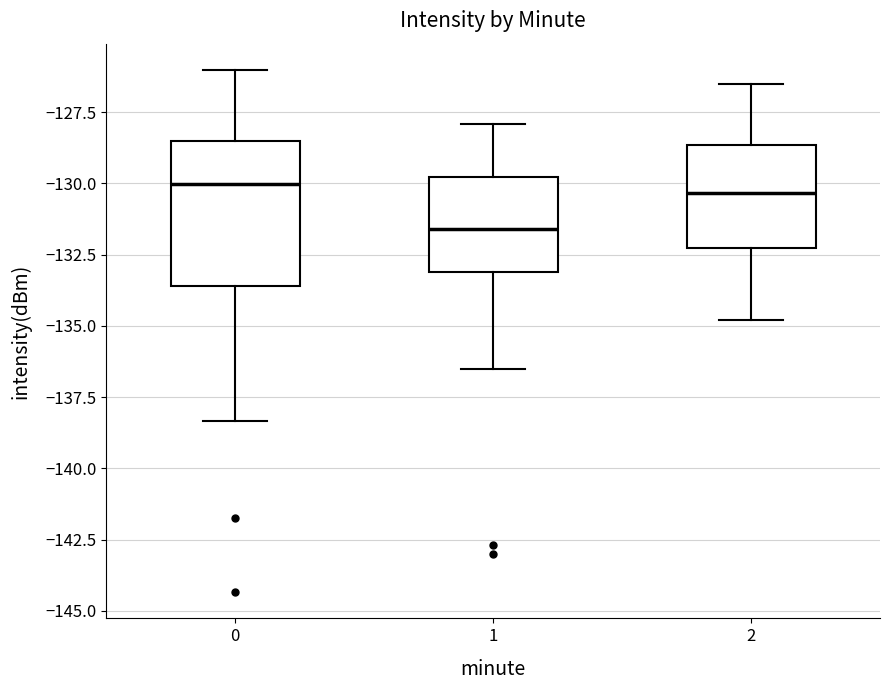

Reading left to right, transcribe this box plot: for each box, give where its median line is, the range the box spans, and where its two whiskers end, as read against the y-axis. The values are not printed on the chart, so give them approximately, as read against the axis.

0: median -130.0, box -133.5 to -128.5, whiskers -138.5 to -126.0
1: median -131.5, box -133.0 to -130.0, whiskers -136.5 to -128.0
2: median -130.5, box -132.0 to -128.5, whiskers -135.0 to -126.5